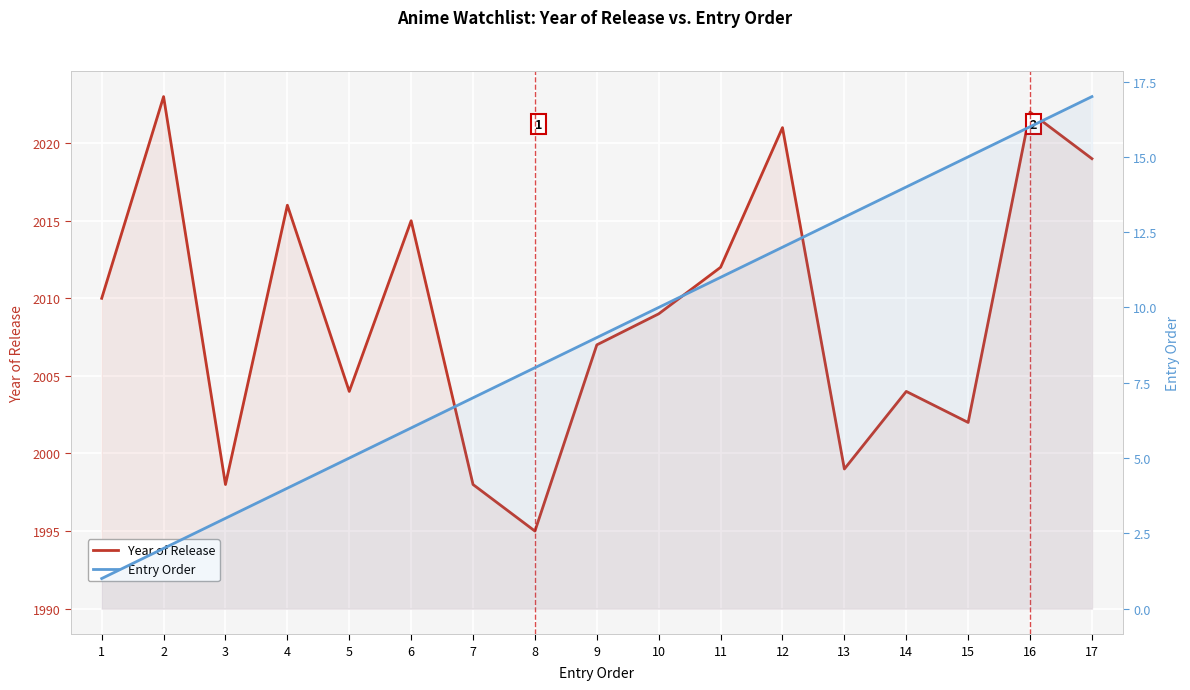

True or false: Entry Order and Year of Release cross at least once.

False